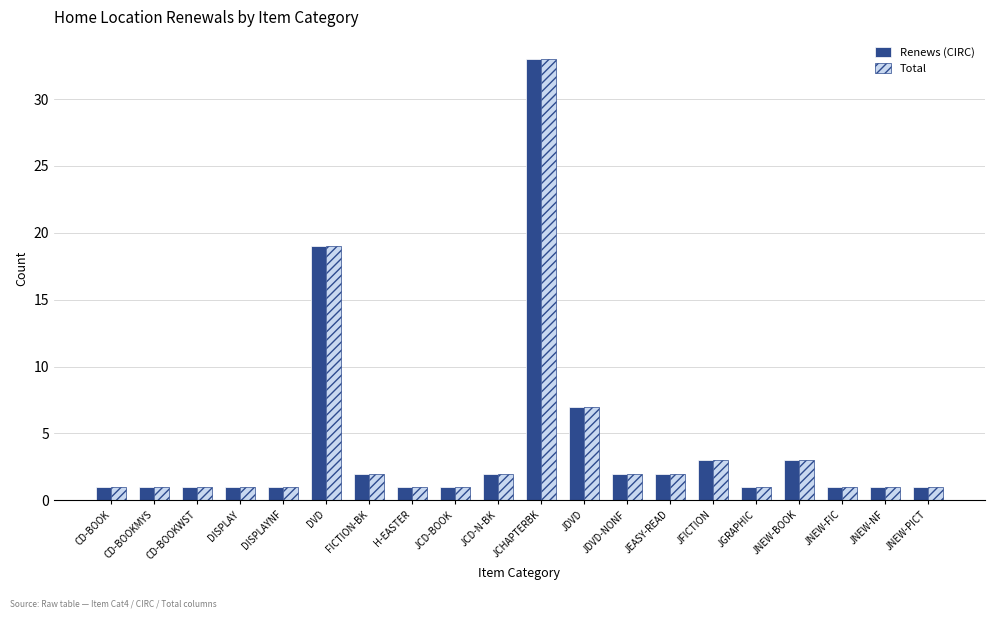

Count the number of data series in this chart.

2